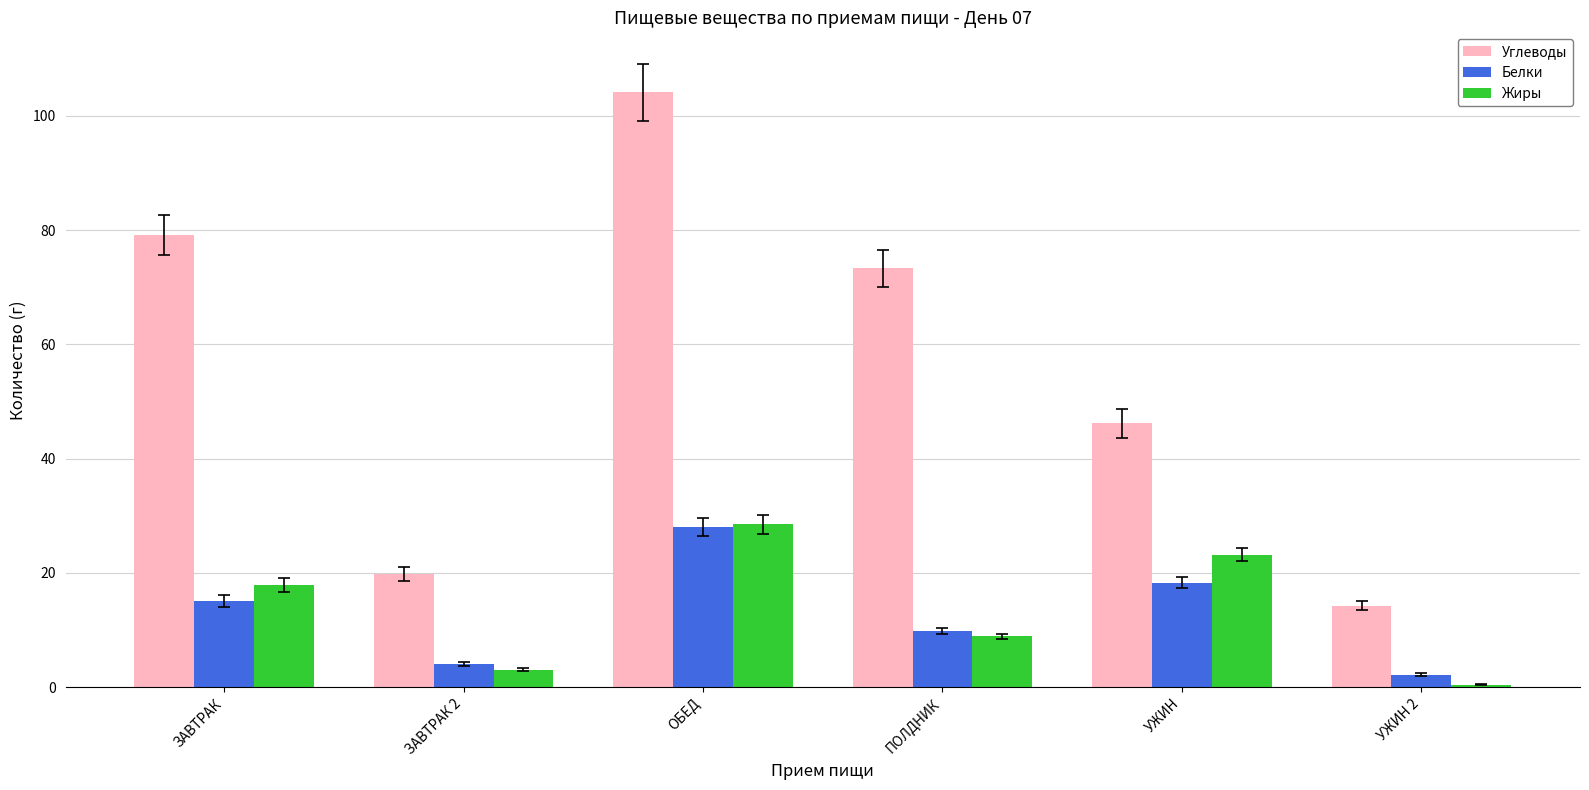

How many groups of bars are there?

6